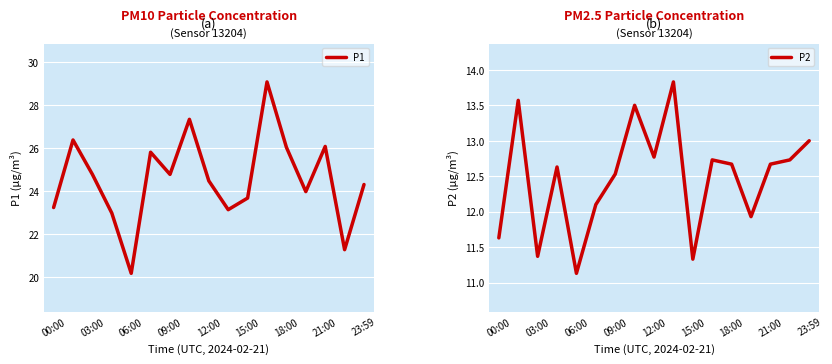

How many interior local valleys does the P2 series have?

5